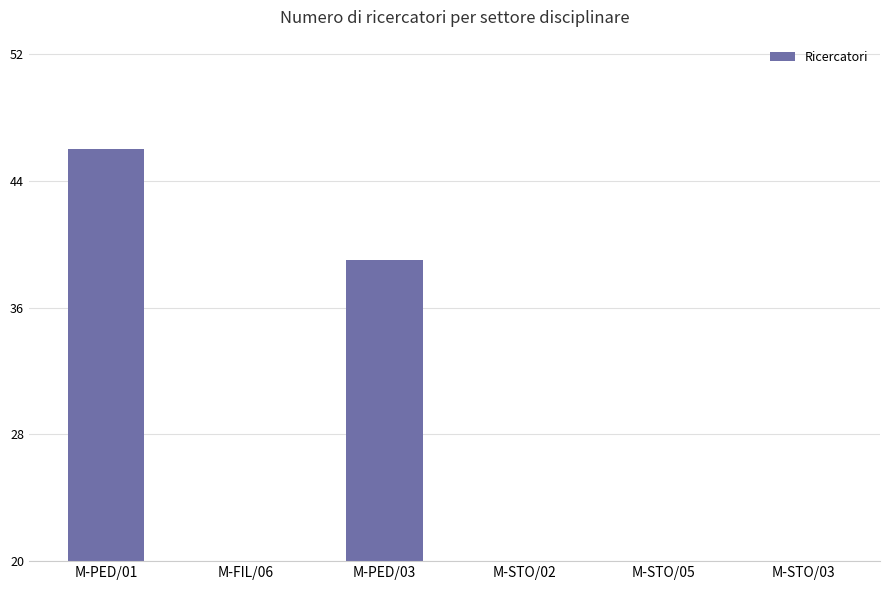

The chart shows a value of 27 at M-FIL/06. True or false?

False